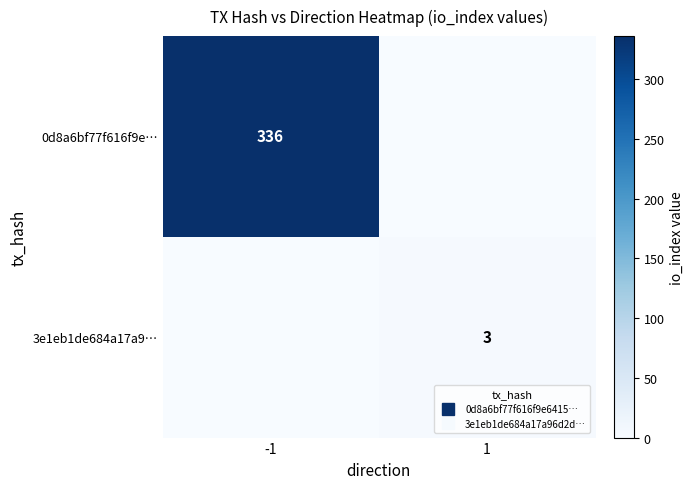

What is the average value of the 3e1eb1de684a17a9… series?

2